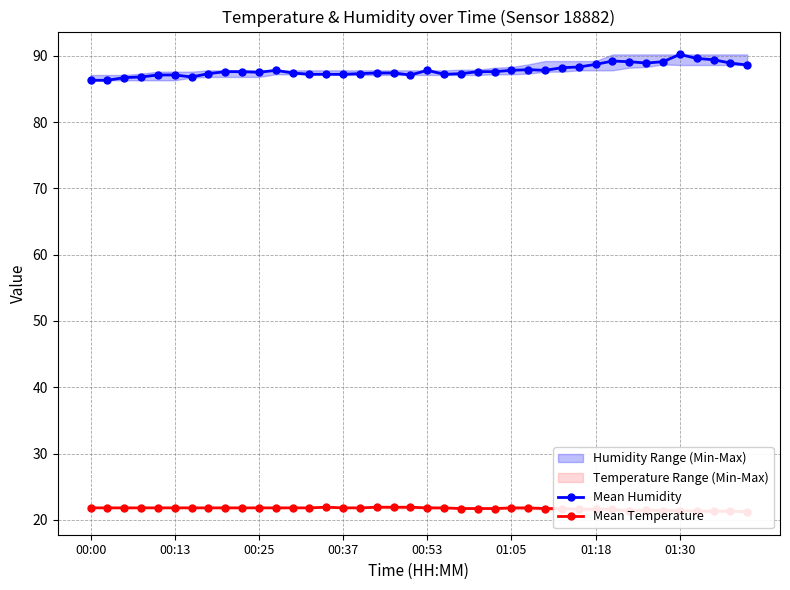

The value of Mean Humidity at 01:30 is 90.2. True or false?

True